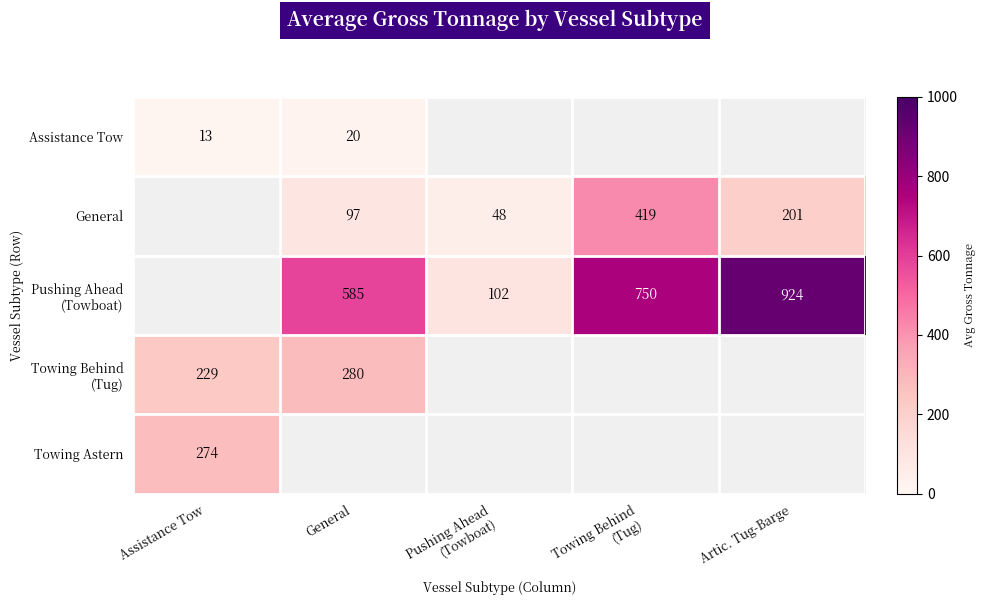

Is it true that Towing Astern equals 100 at Assistance Tow?

False